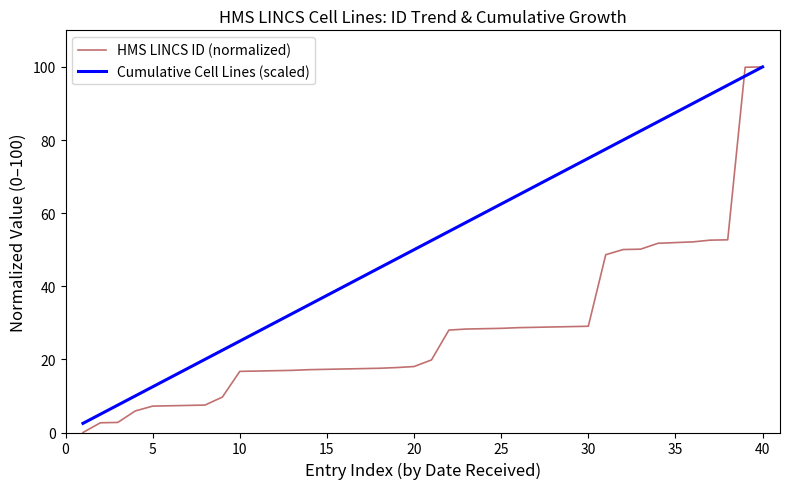

Which series has the largest total across all categories?

Cumulative Cell Lines (scaled)